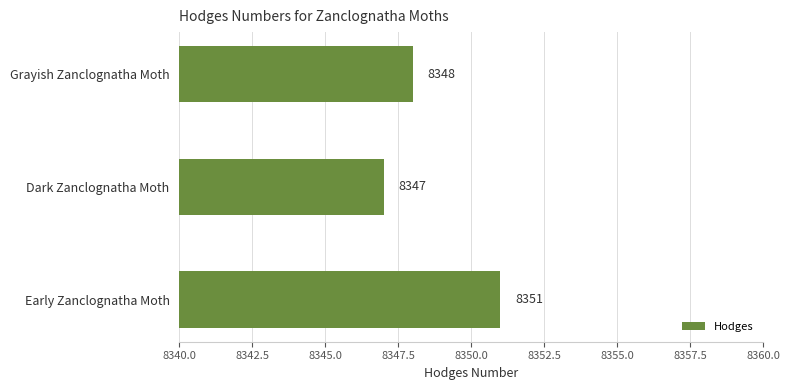

Reading top to bottom, extract all data points from this chart.

8348	8347	8351